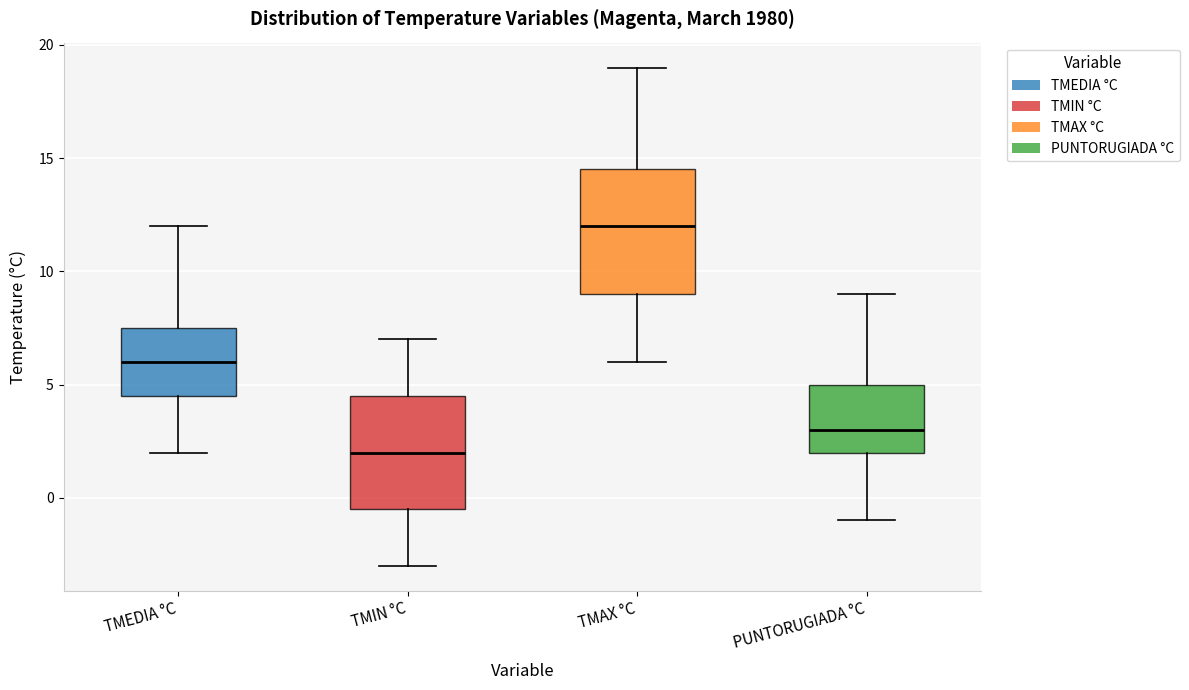

Where is the upper edge of the box for TMEDIA °C on the y-axis? The values are not printed on the chart, so give them approximately, as read against the axis.

7.5